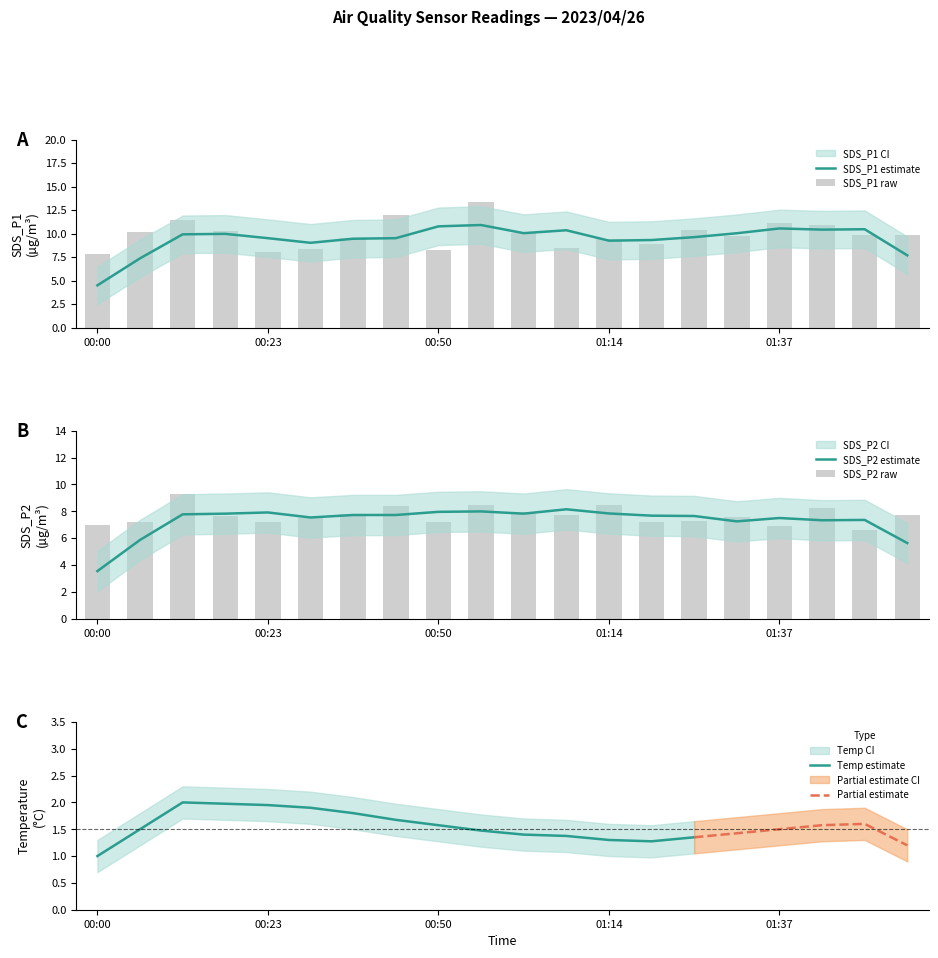

Is it true that SDS_P1 estimate equals 10.8 at 00:50?

True